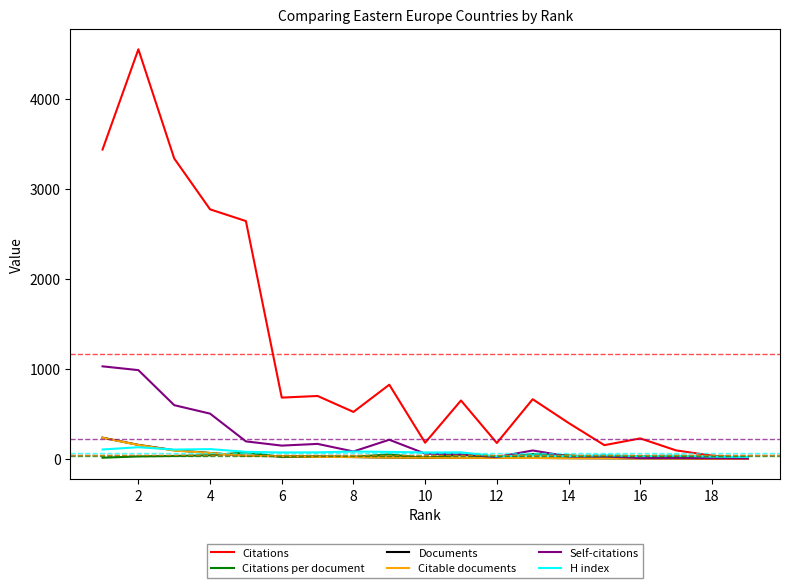

Which series has the largest total across all categories?

Citations